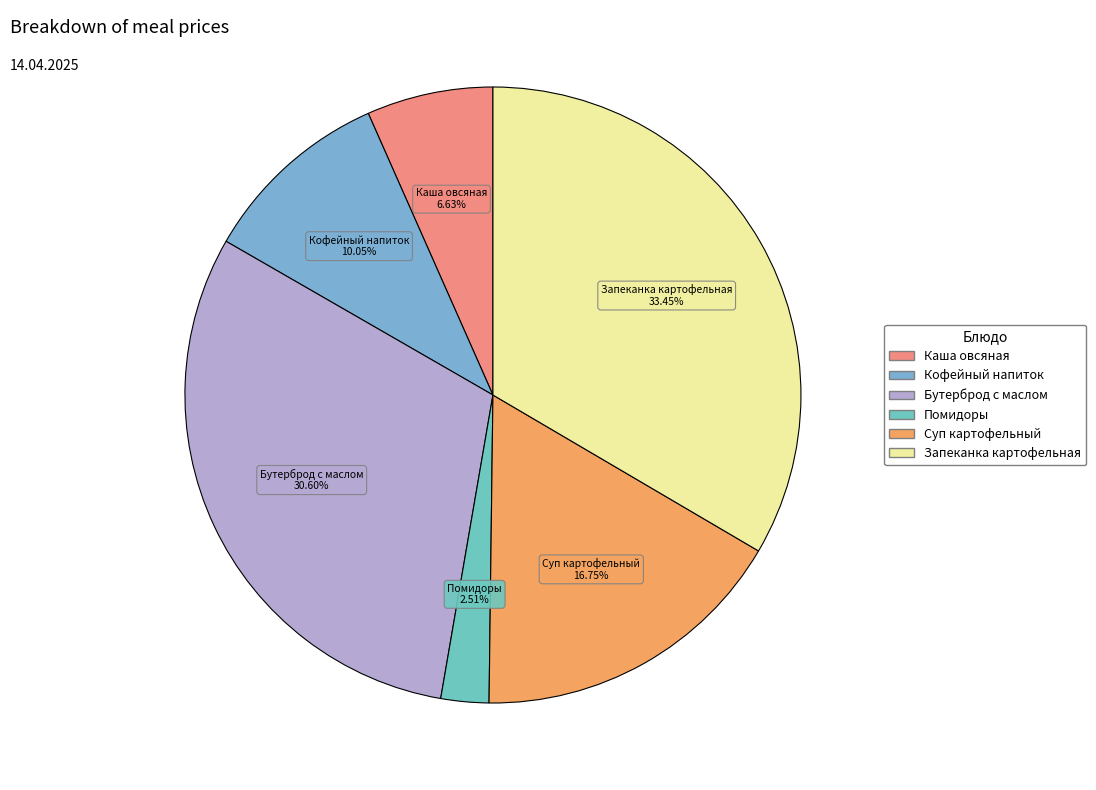

Which slice is the smallest?

Помидоры